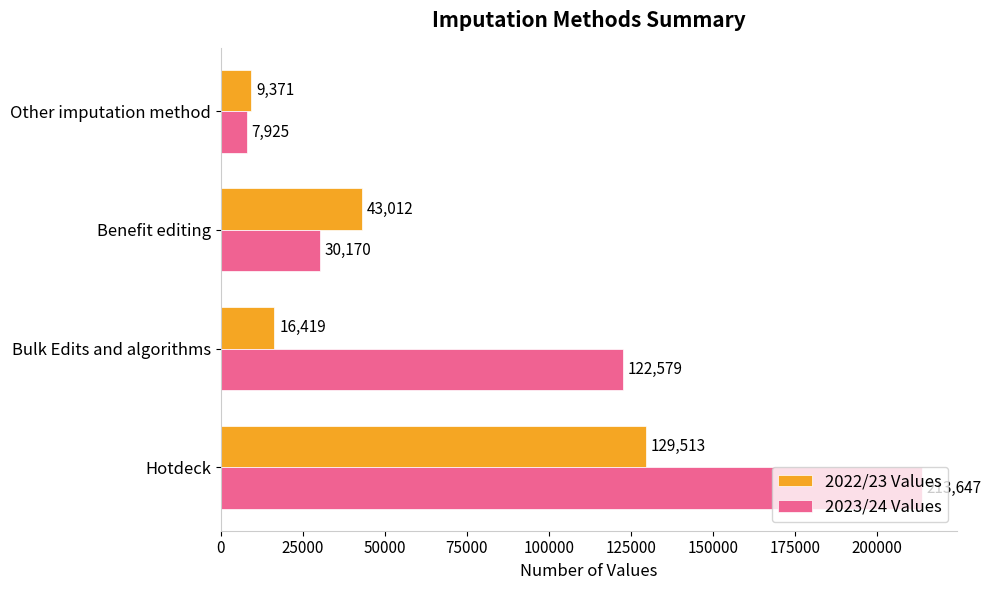

The value of 2023/24 Values at Benefit editing is 49076. True or false?

False